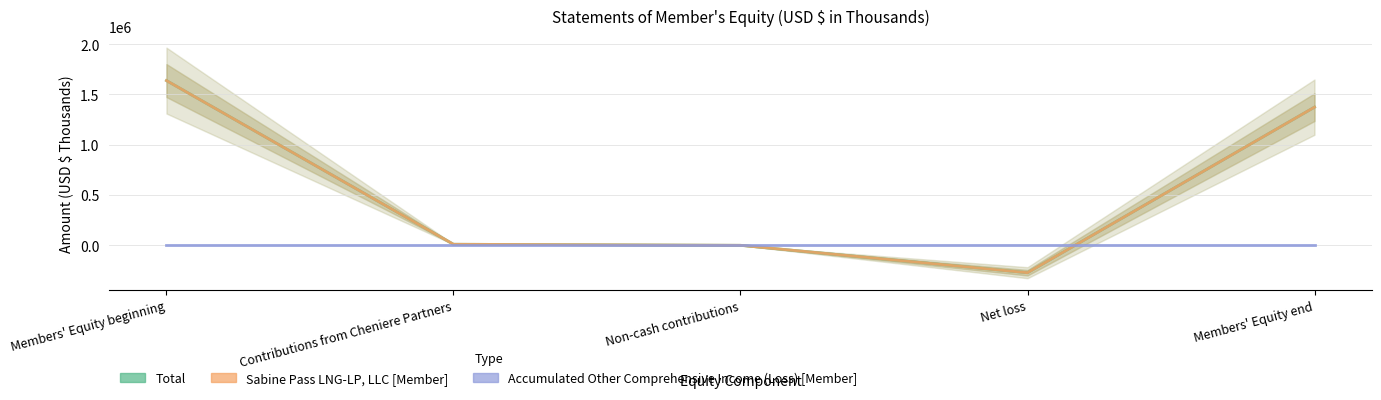

What are all the series names shown in the legend?

Total, Sabine Pass LNG-LP, LLC [Member], Accumulated Other Comprehensive Income (Loss) [Member]